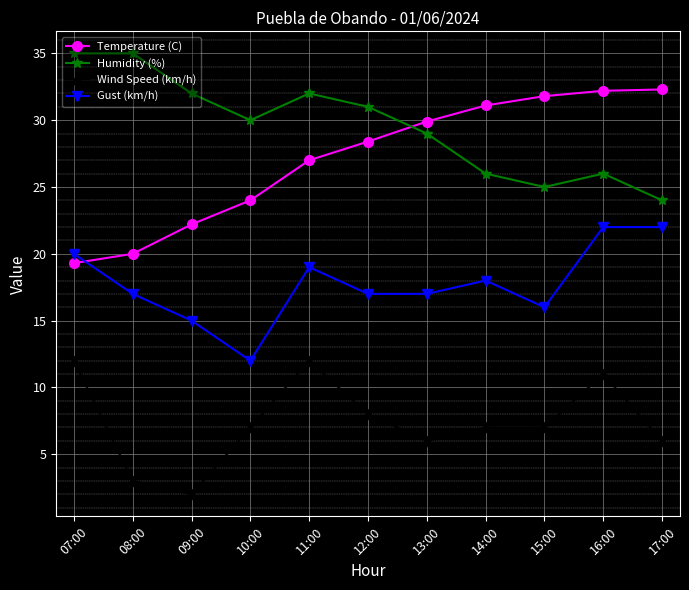

What is the greatest value displayed?

35.0